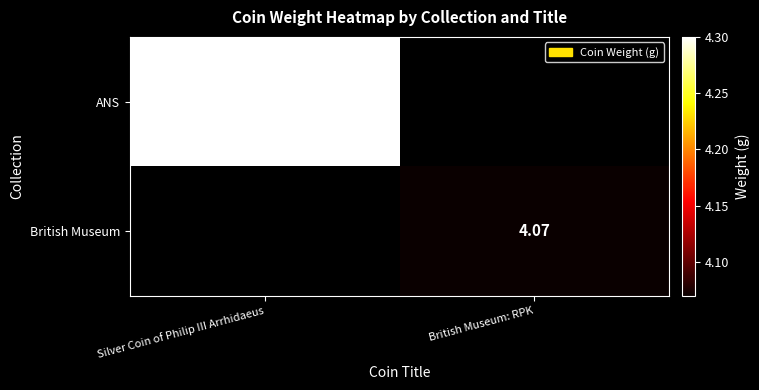

What is the minimum value shown in the chart?

4.1